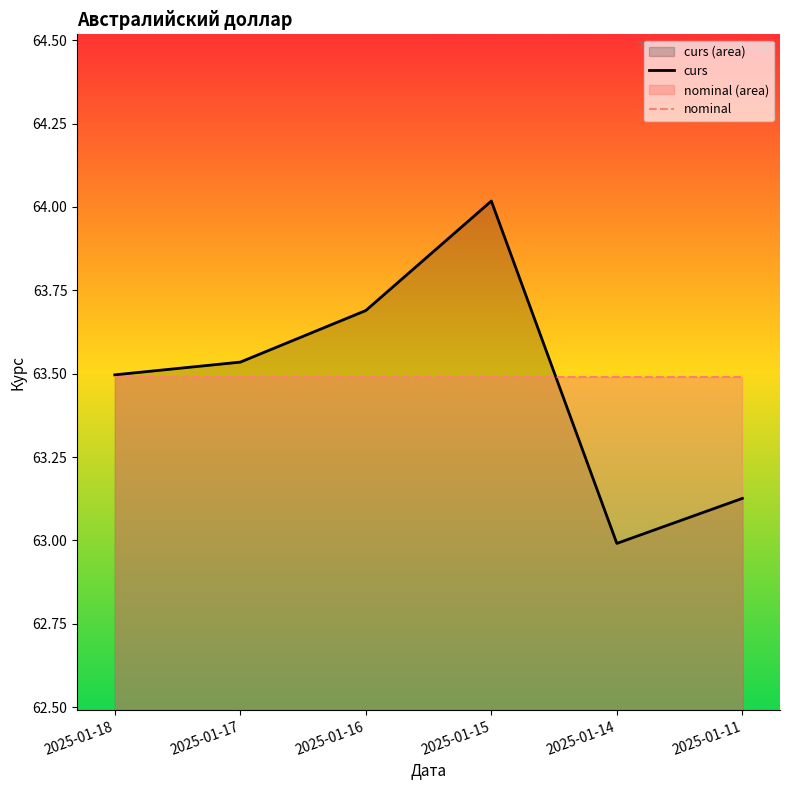

Which series has the widest spread of values?

curs